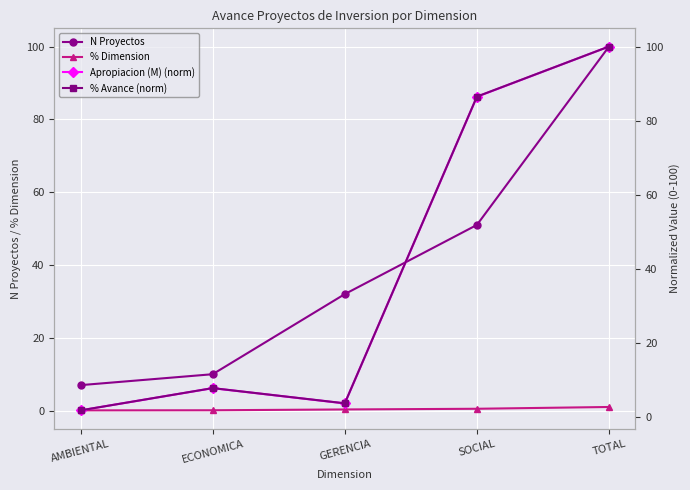

What is the sum of the N Proyectos values at TOTAL and SOCIAL?

151.0